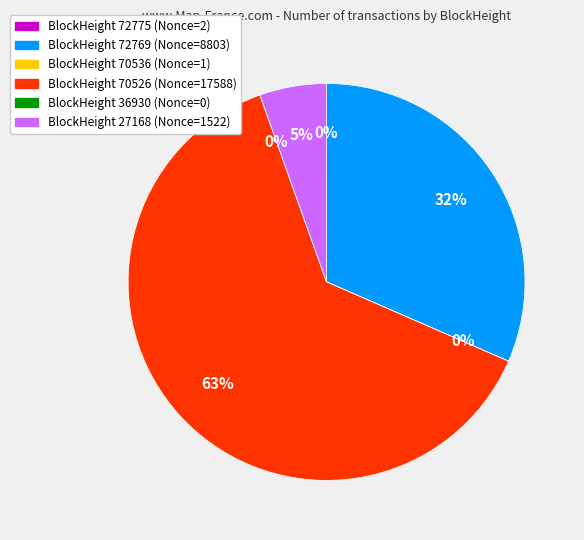

What is the largest slice in the pie chart?

70526